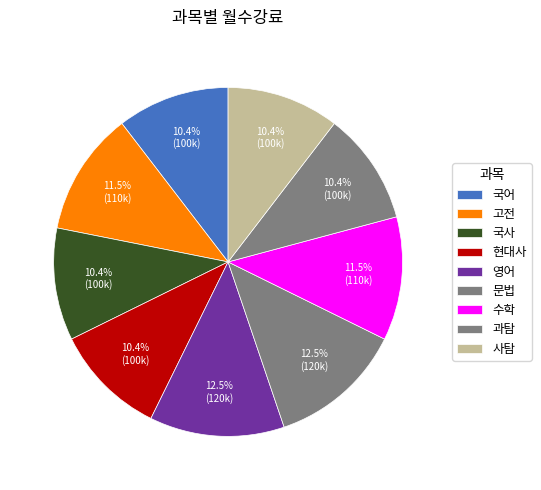

Which slice is the smallest?

국어